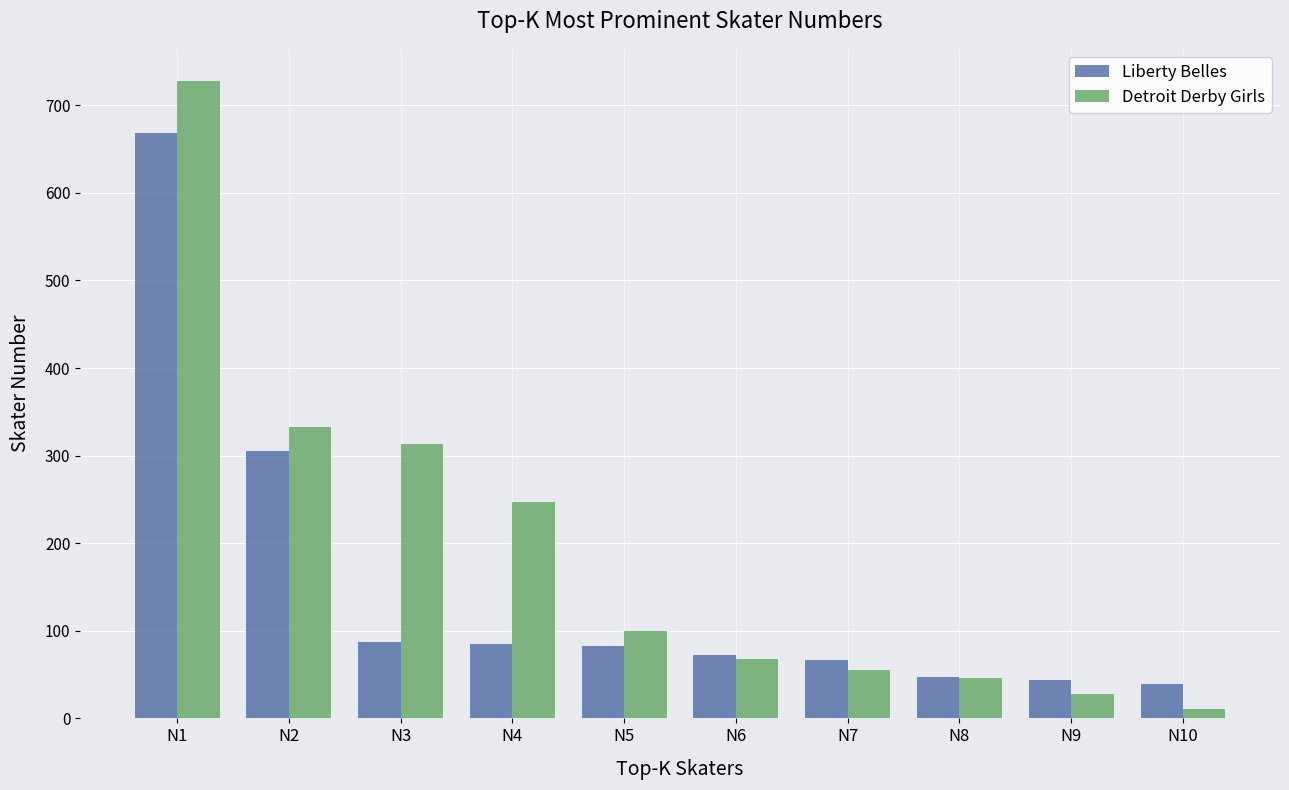

What is the difference between the second highest and minimum values in the Detroit Derby Girls series?

322